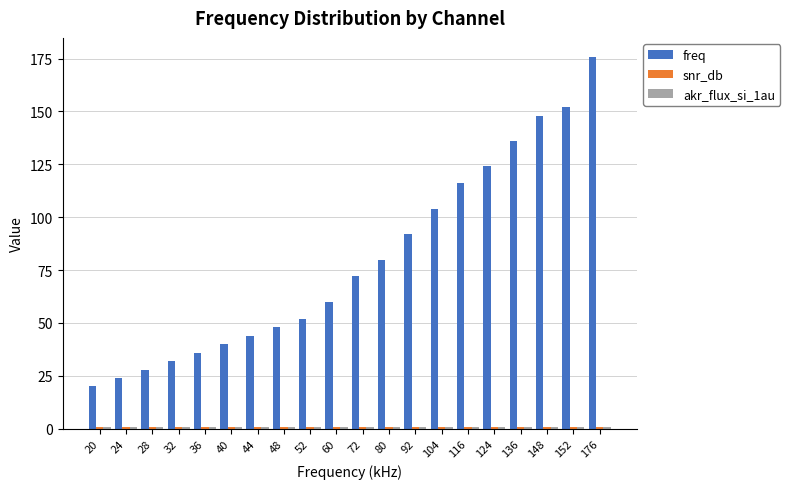

What is the difference between the maximum and minimum values in the freq series?

156